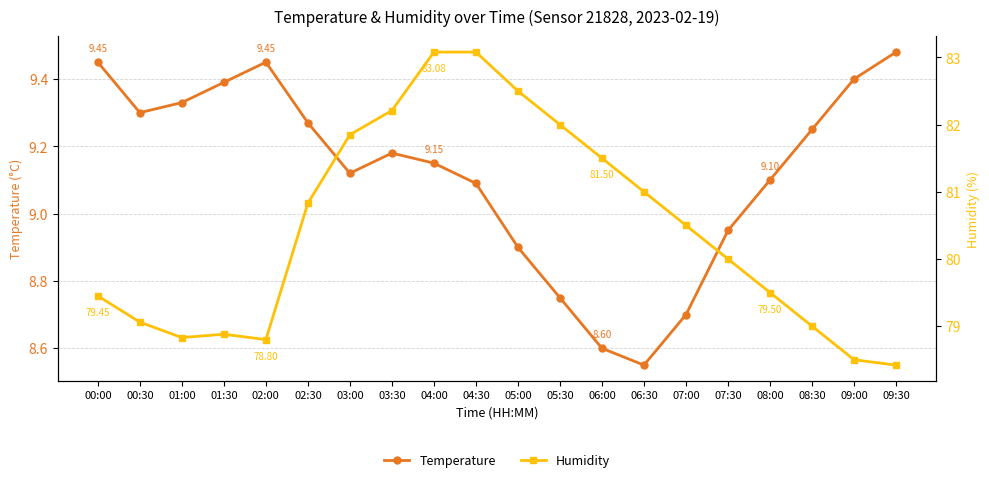

What is the label of the 15th point from the right?

02:30